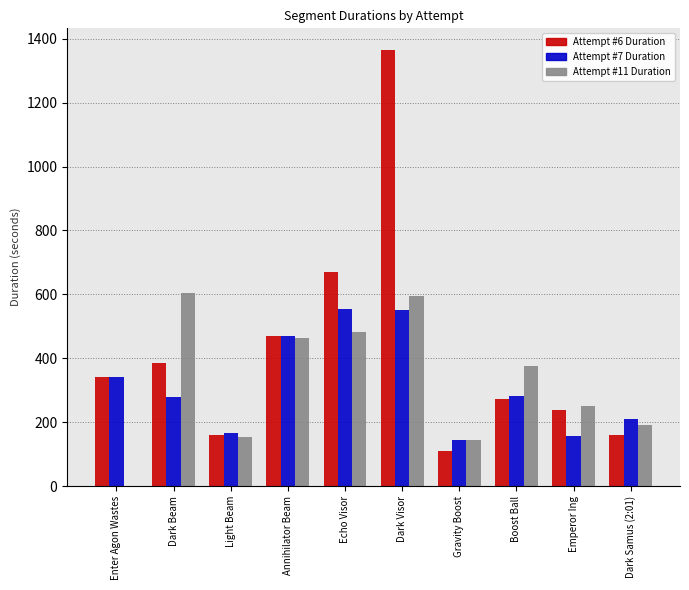

True or false: Attempt #7 Duration has a value of 292.0 at Dark Samus (2:01).

False